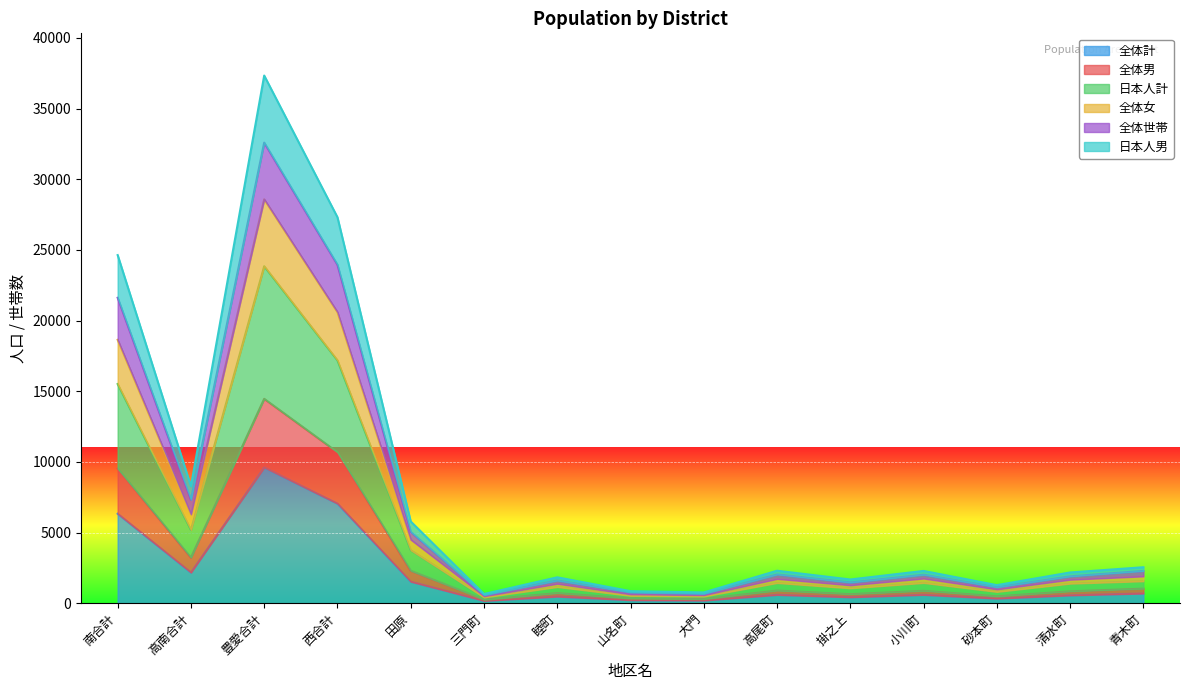

What position from the left is 三門町?

6